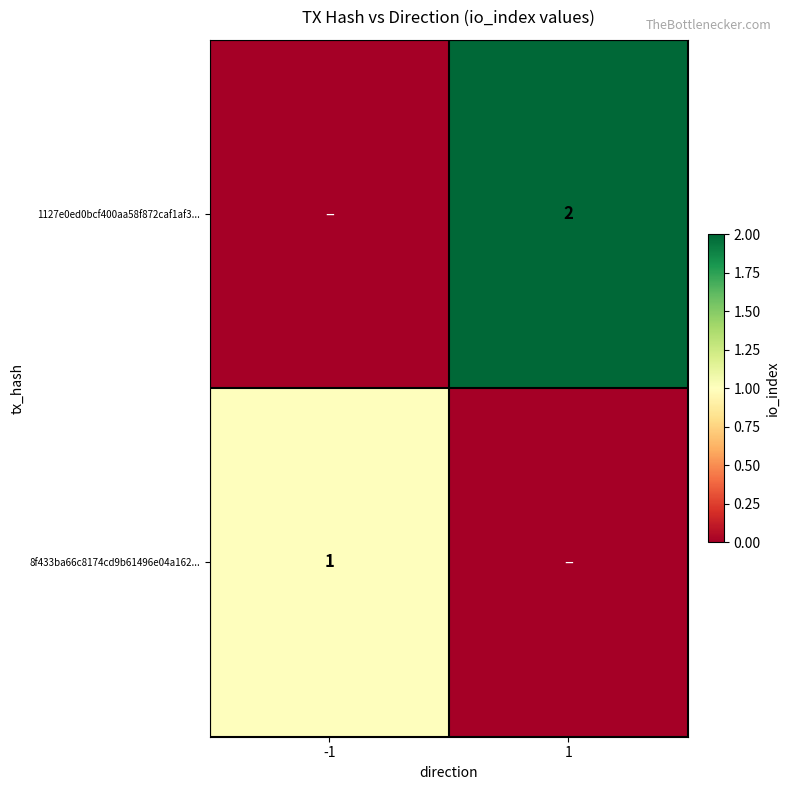

The value of 8f433ba66c8174cd9b61496e04a162... at -1 is 2. True or false?

False